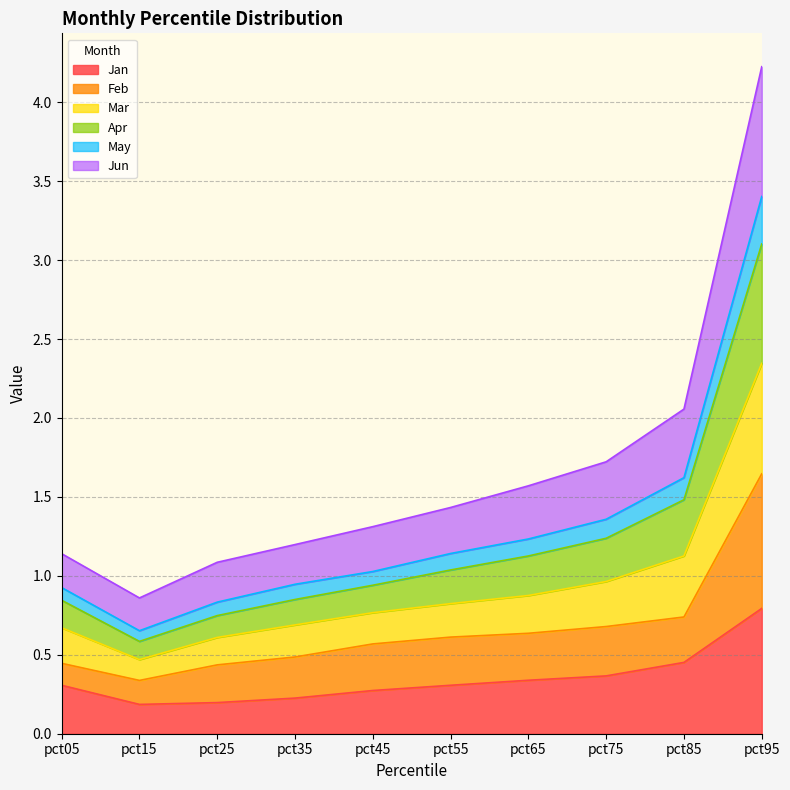

Where is the first local minimum for Mar?

pct15